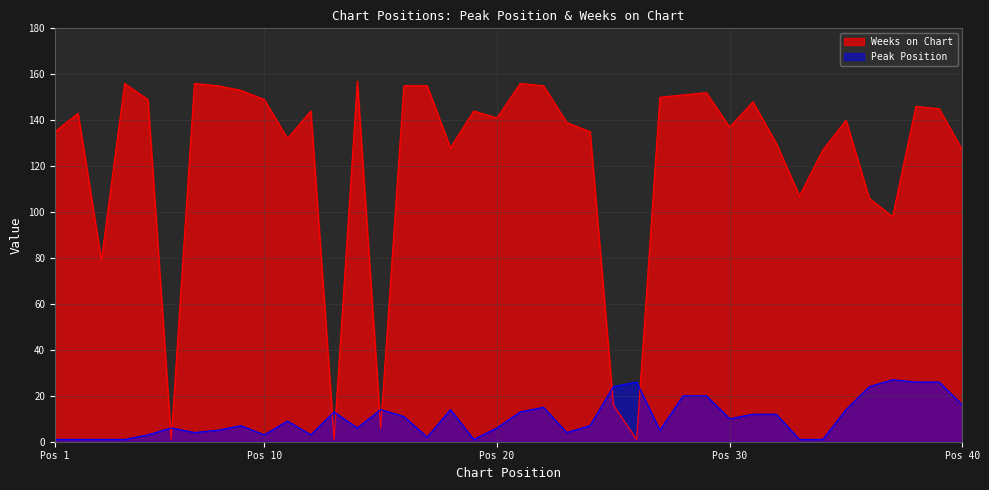

What is the total value across all series at 19?

145